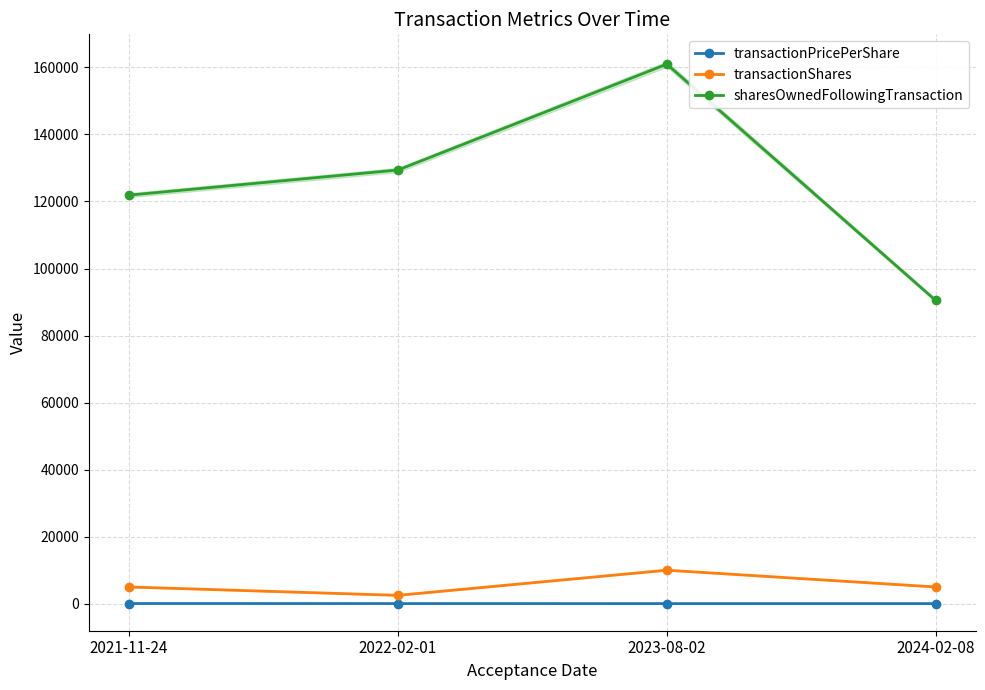

Which label corresponds to the largest value in the chart?

2023-08-02